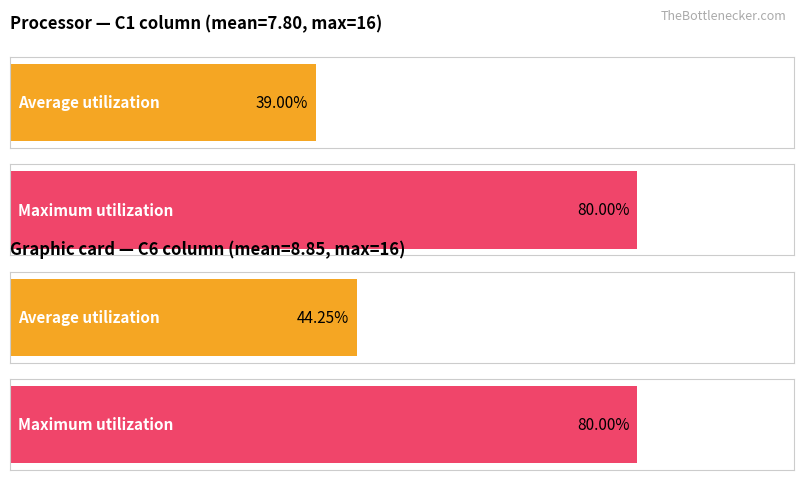

Which category has the lowest value across all series?

C1 Avg (Numero)